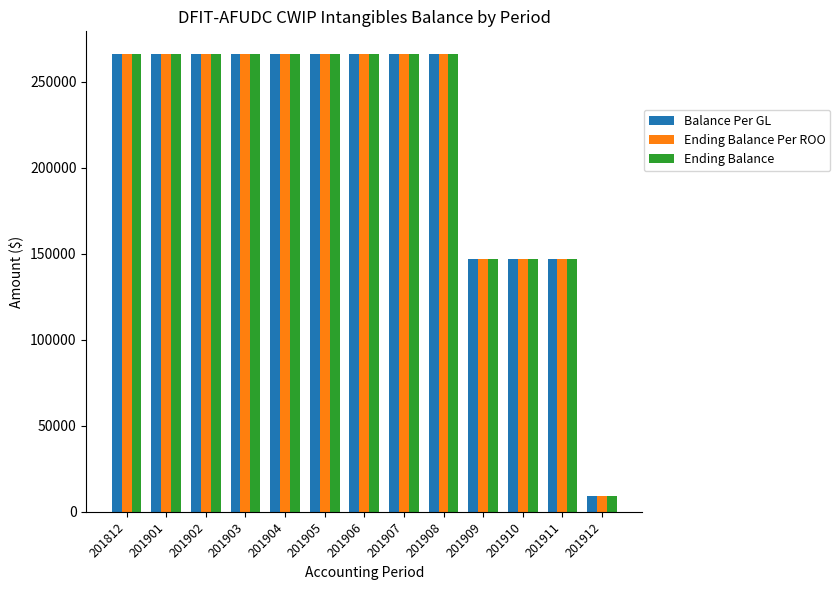

How many bars are there in each group?

3